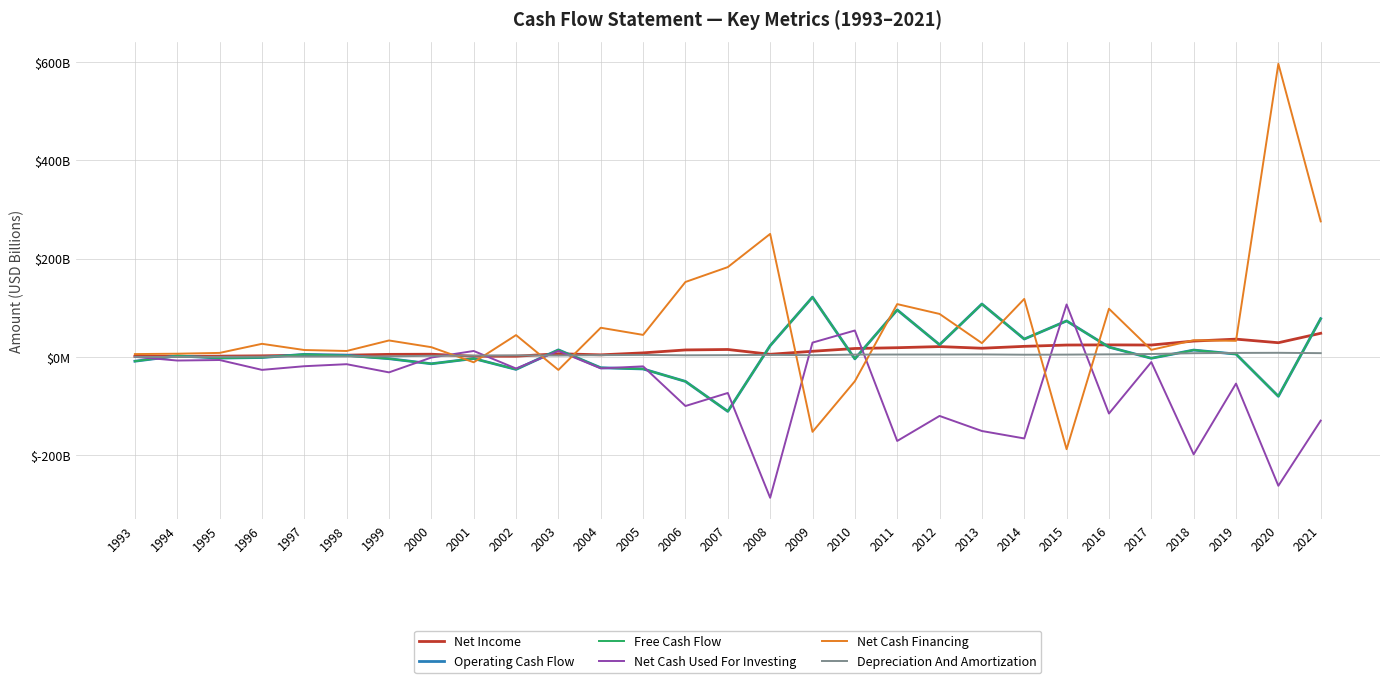

What is the sum of the Net Cash Used For Investing values at 1996 and 1997?

-44.8